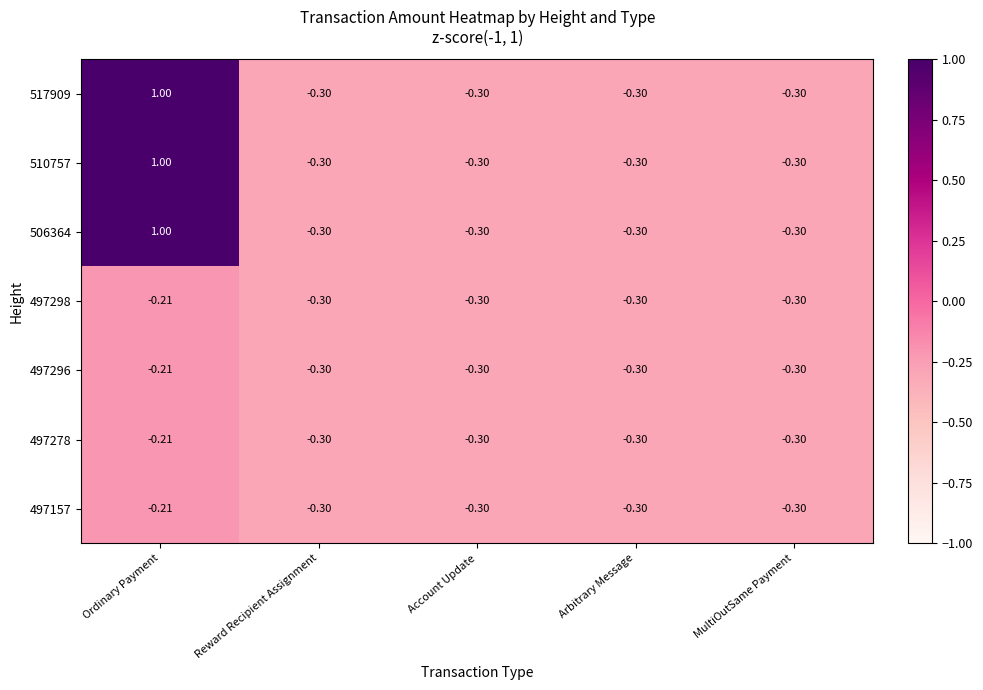

At which category is the sum across all series the highest?

Ordinary Payment